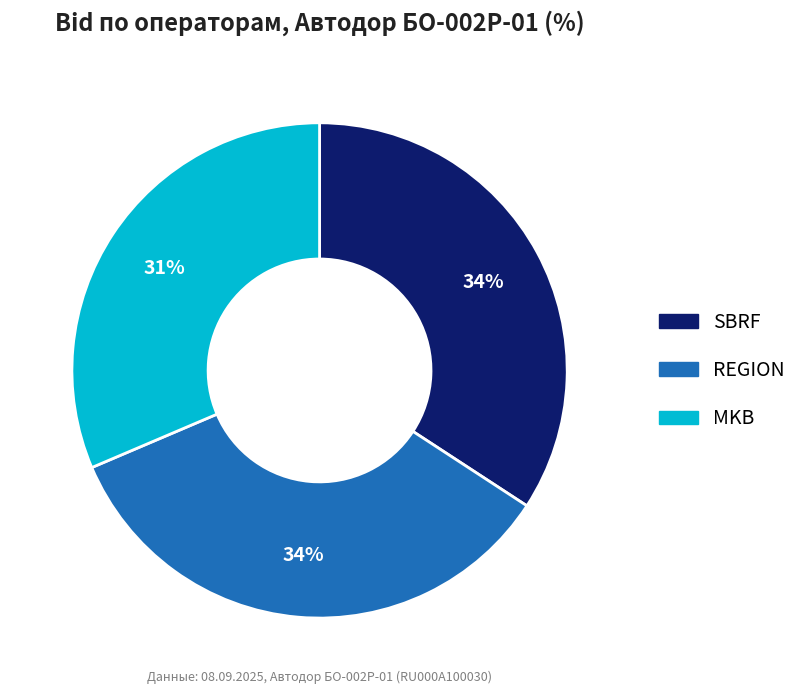

How many slices are in this pie chart?

3